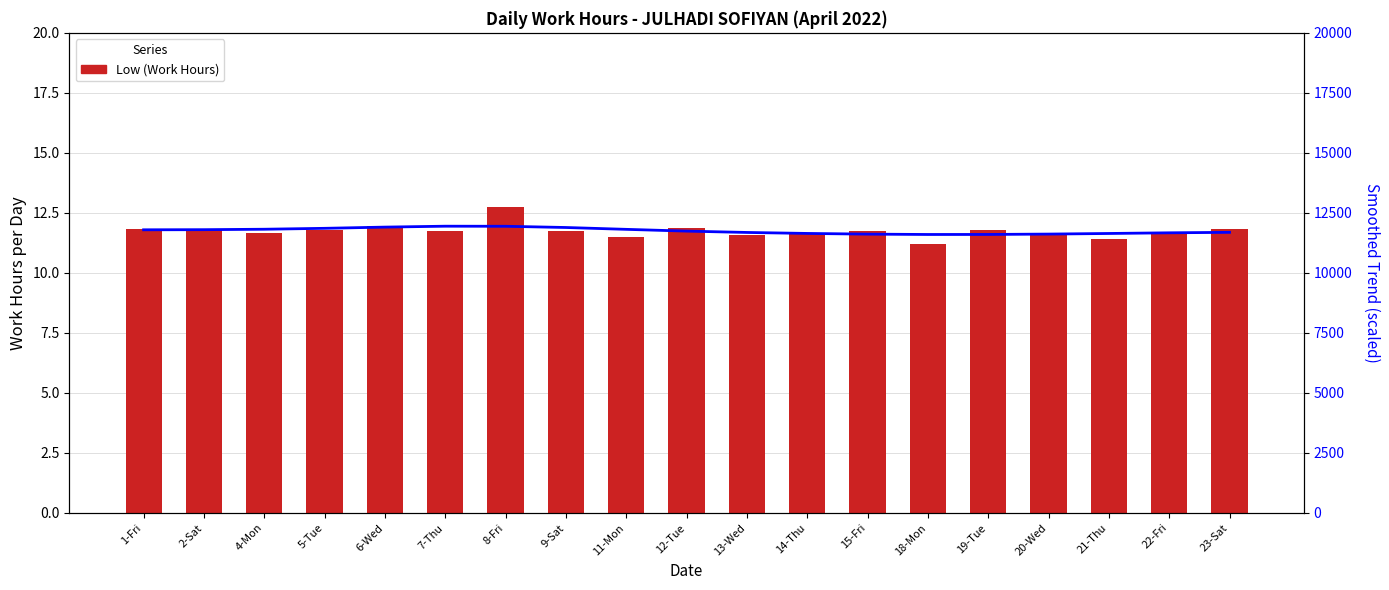

Rank the categories by value from highest to lowest.

8-Fri, 6-Wed, 12-Tue, 2-Sat, 1-Fri, 23-Sat, 19-Tue, 5-Tue, 7-Thu, 15-Fri, 9-Sat, 22-Fri, 4-Mon, 20-Wed, 14-Thu, 13-Wed, 11-Mon, 21-Thu, 18-Mon